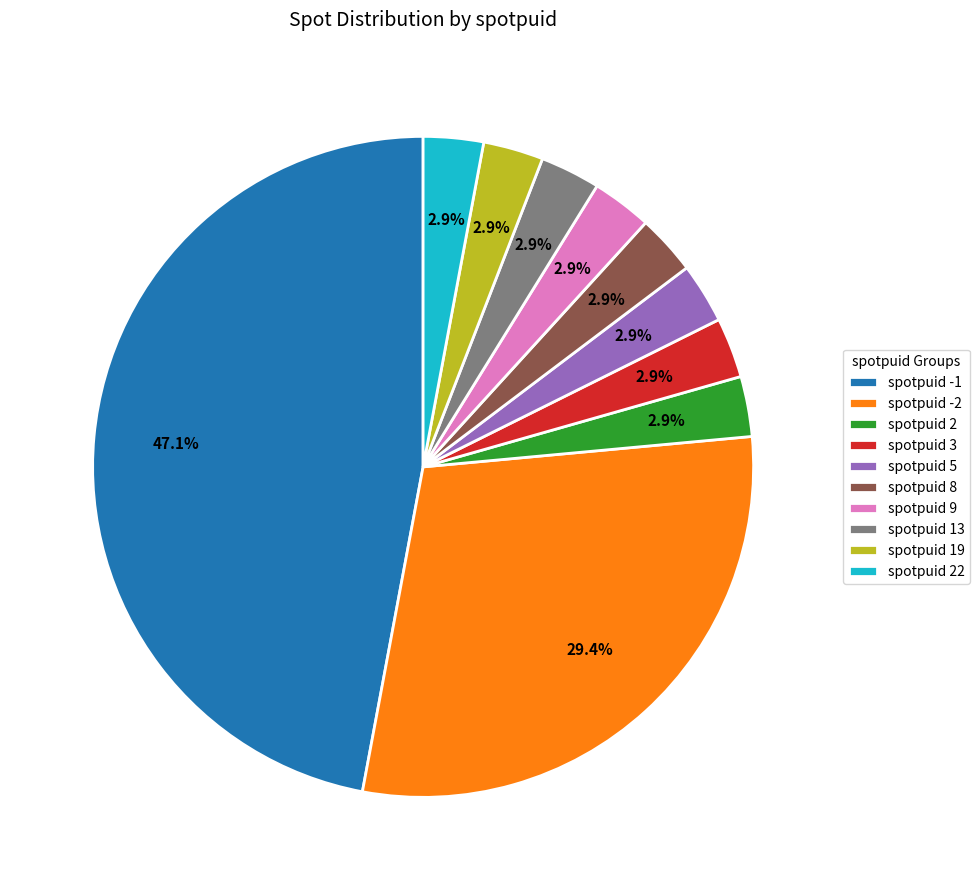

Is there a majority slice in this chart?

No